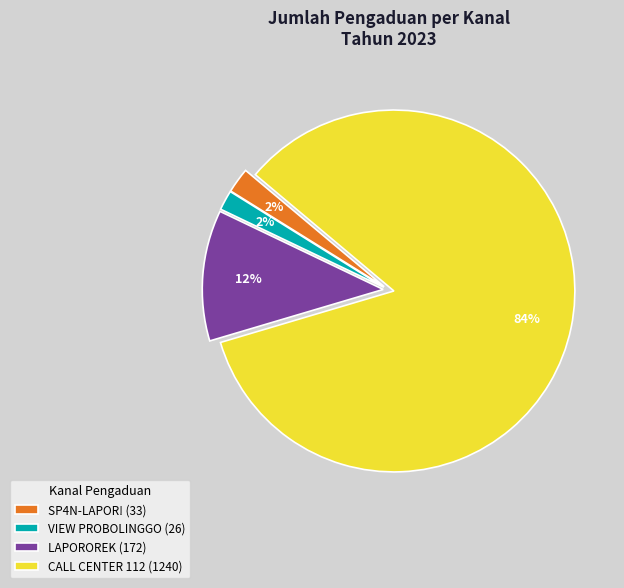

To the nearest percent, what portion does CALL CENTER 112 (1240) represent?

84%